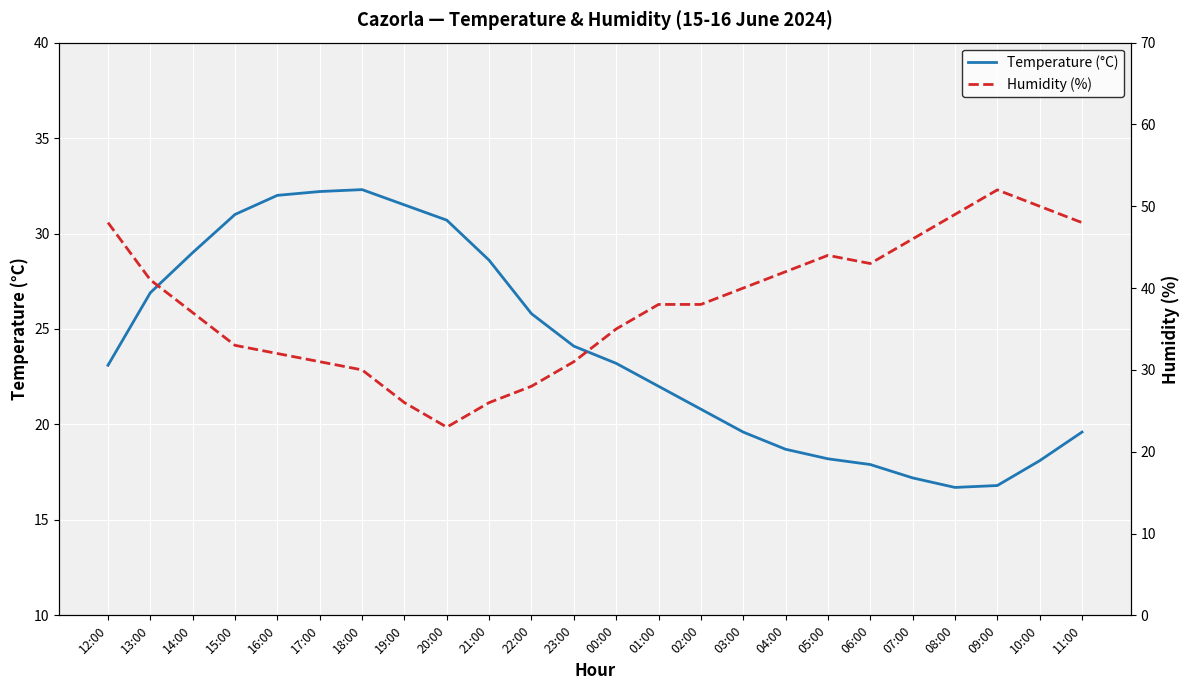

Reading left to right, extract all data points from this chart.

Temperature (°C): 23.1	26.9	29.0	31.0	32.0	32.2	32.3	31.5	30.7	28.6	25.8	24.1	23.2	22.0	20.8	19.6	18.7	18.2	17.9	17.2	16.7	16.8	18.1	19.6
Humidity (%): 48.0	41.0	37.0	33.0	32.0	31.0	30.0	26.0	23.0	26.0	28.0	31.0	35.0	38.0	38.0	40.0	42.0	44.0	43.0	46.0	49.0	52.0	50.0	48.0